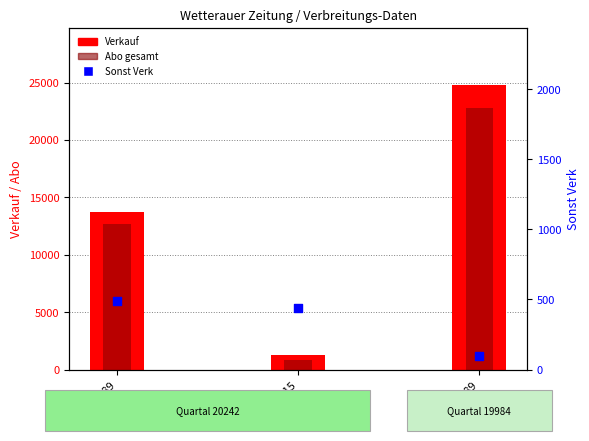

Which series has the largest total across all categories?

Verkauf